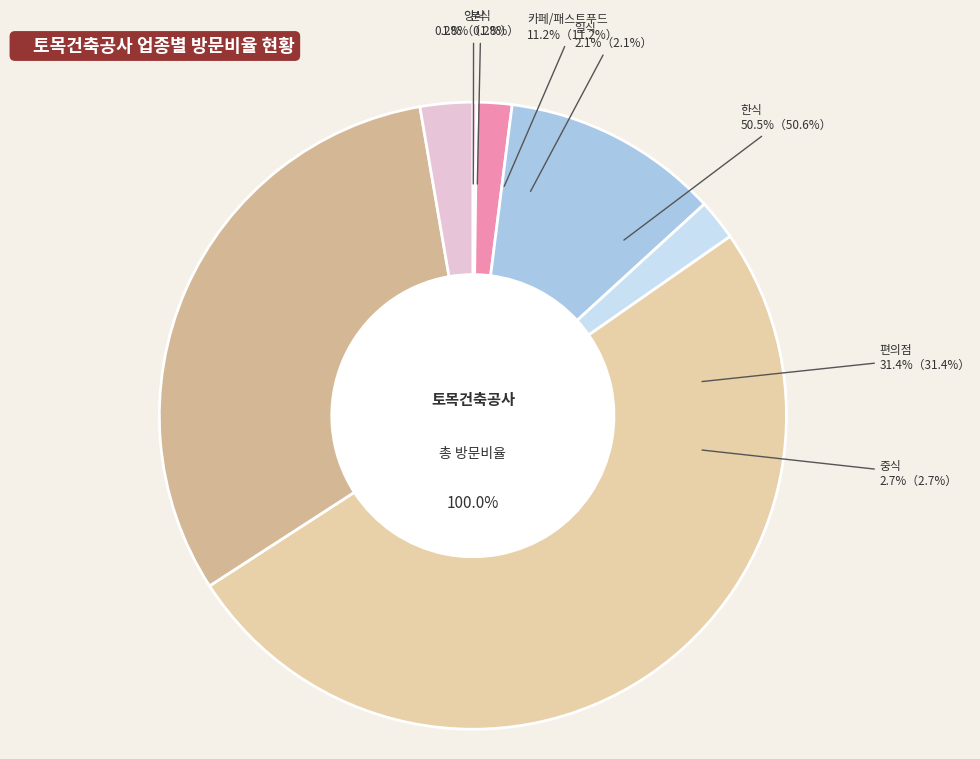

Which category has the biggest portion of the pie?

한식